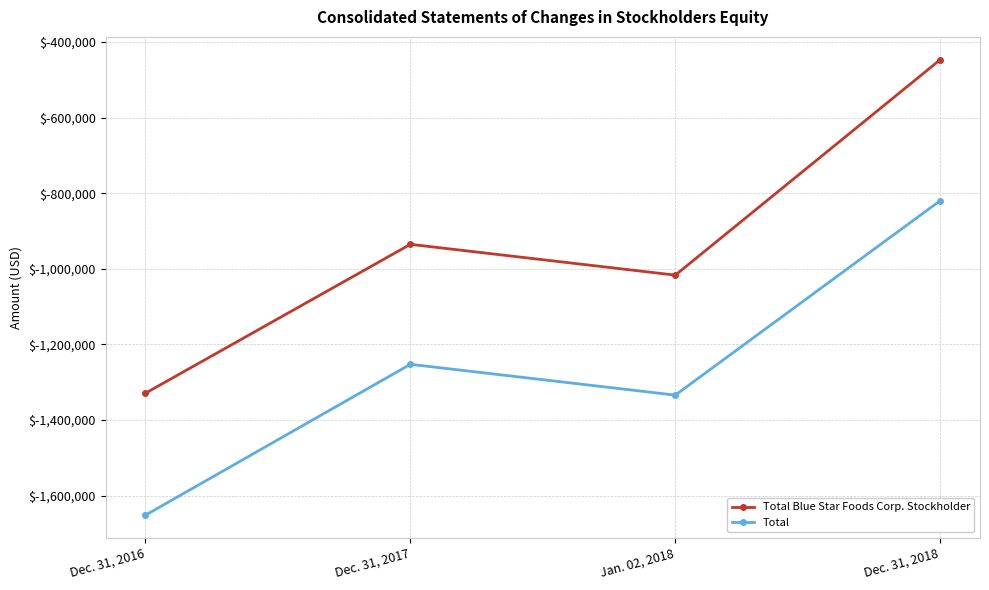

List the series in order of their overall mean, lowest first.

Total, Total Blue Star Foods Corp. Stockholder